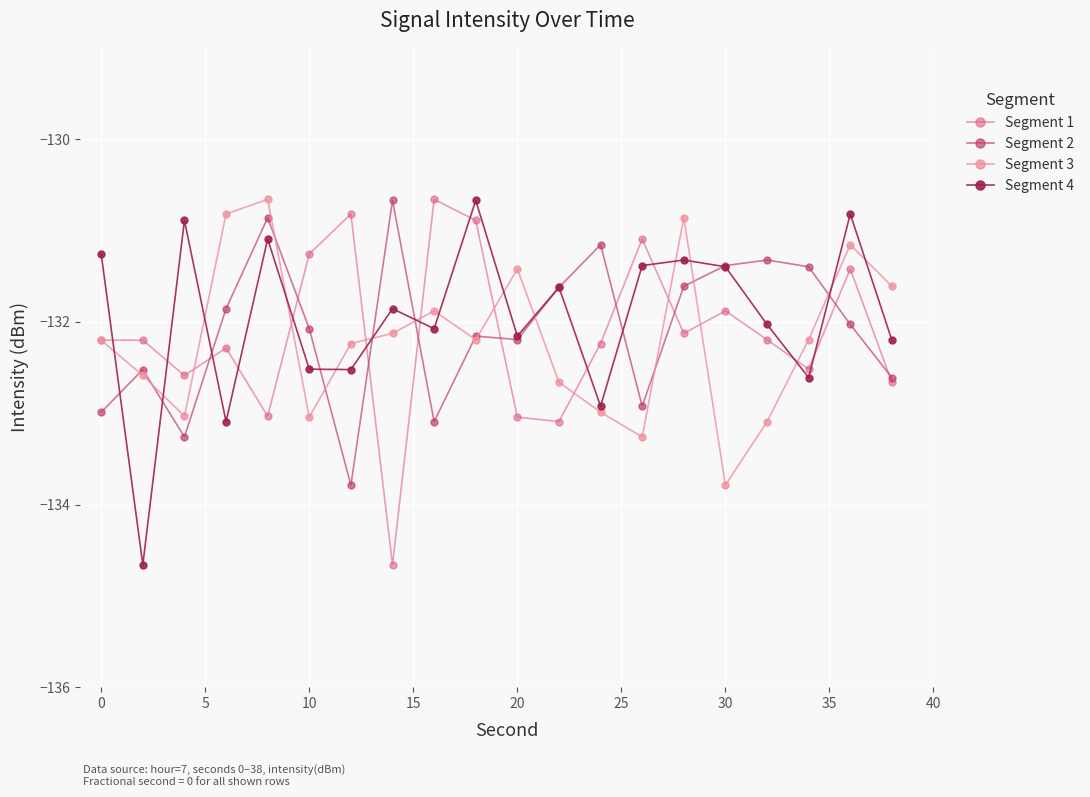

At how many categories does at least one series exceed -134?

20